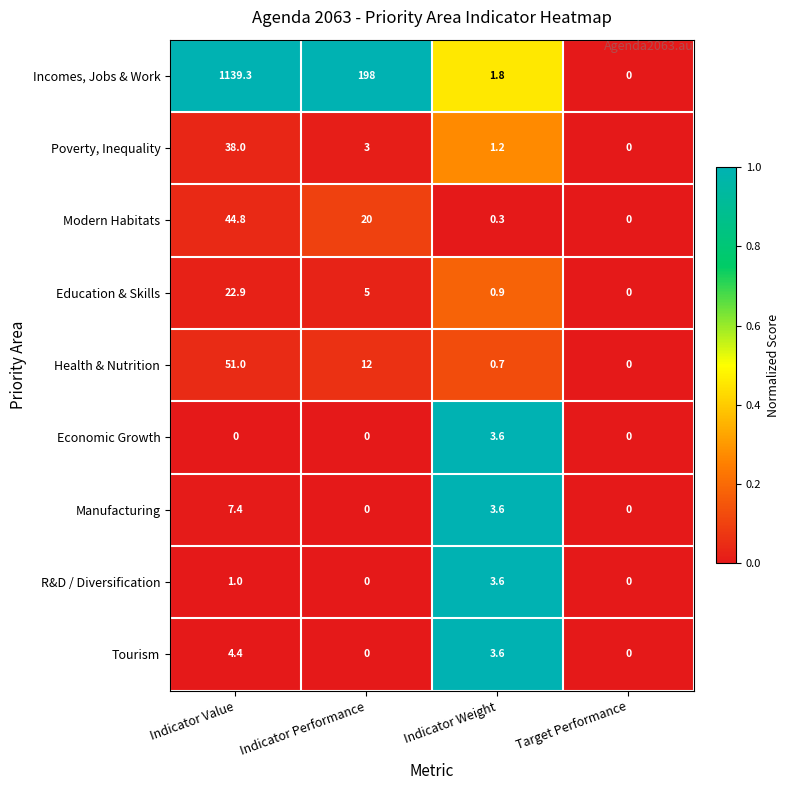

What is the difference between the maximum and second lowest values in the Education & Skills series?

22.0